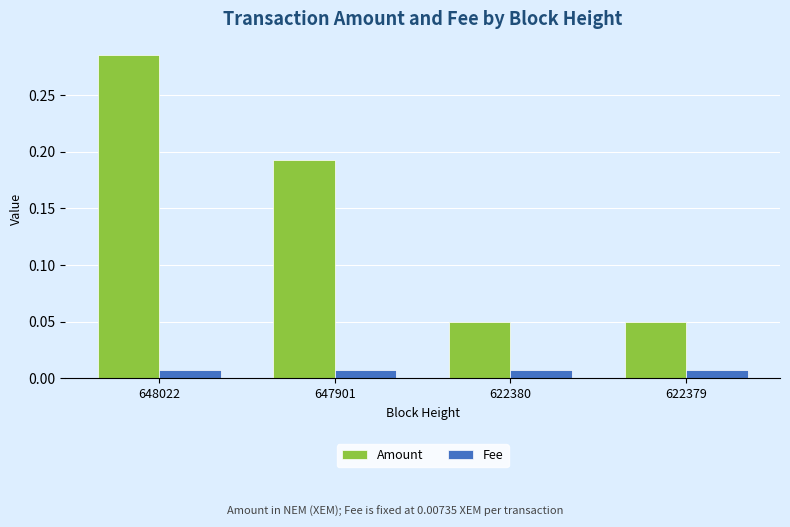

At which category is the sum across all series the highest?

648022